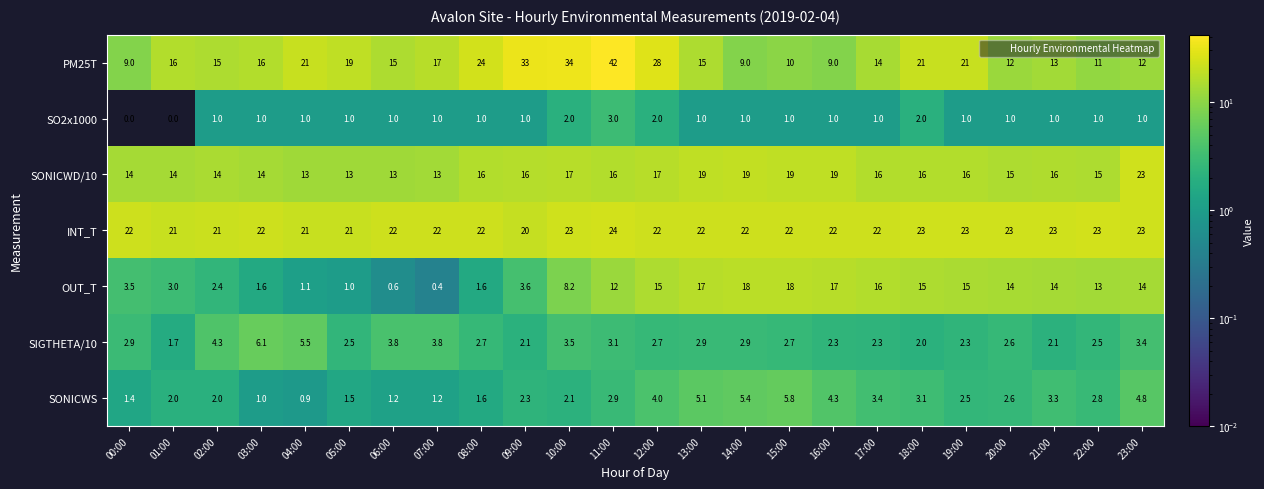

At which label does SIGTHETA/10 first exceed 2?

00:00